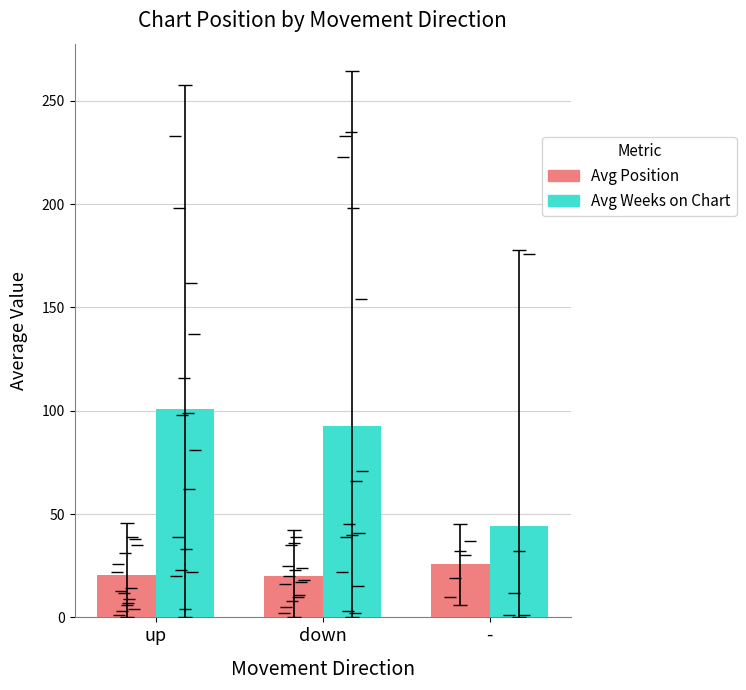

What is the greatest value displayed?

100.9